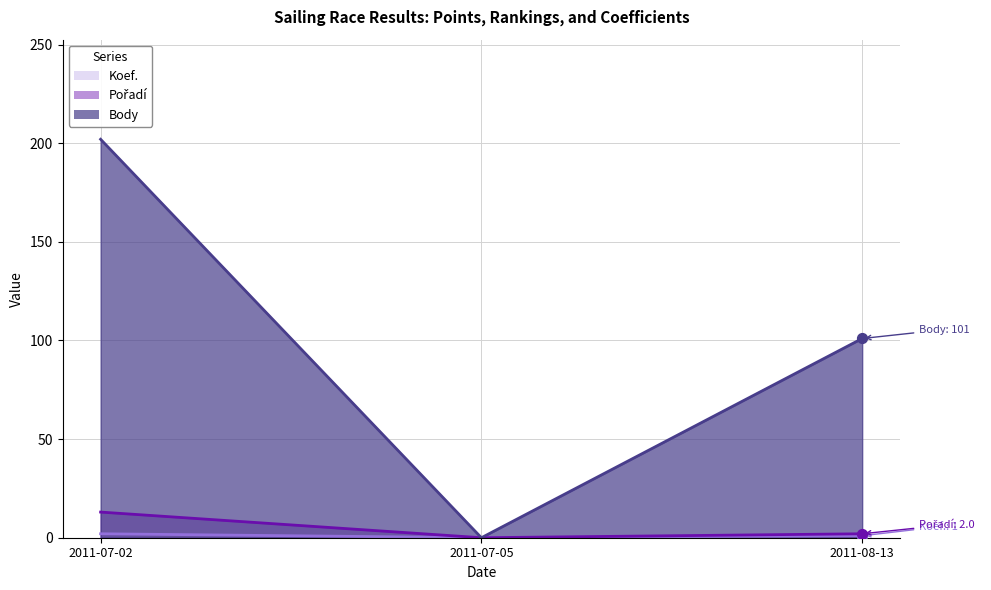

Which series contains the highest Y value?

Body